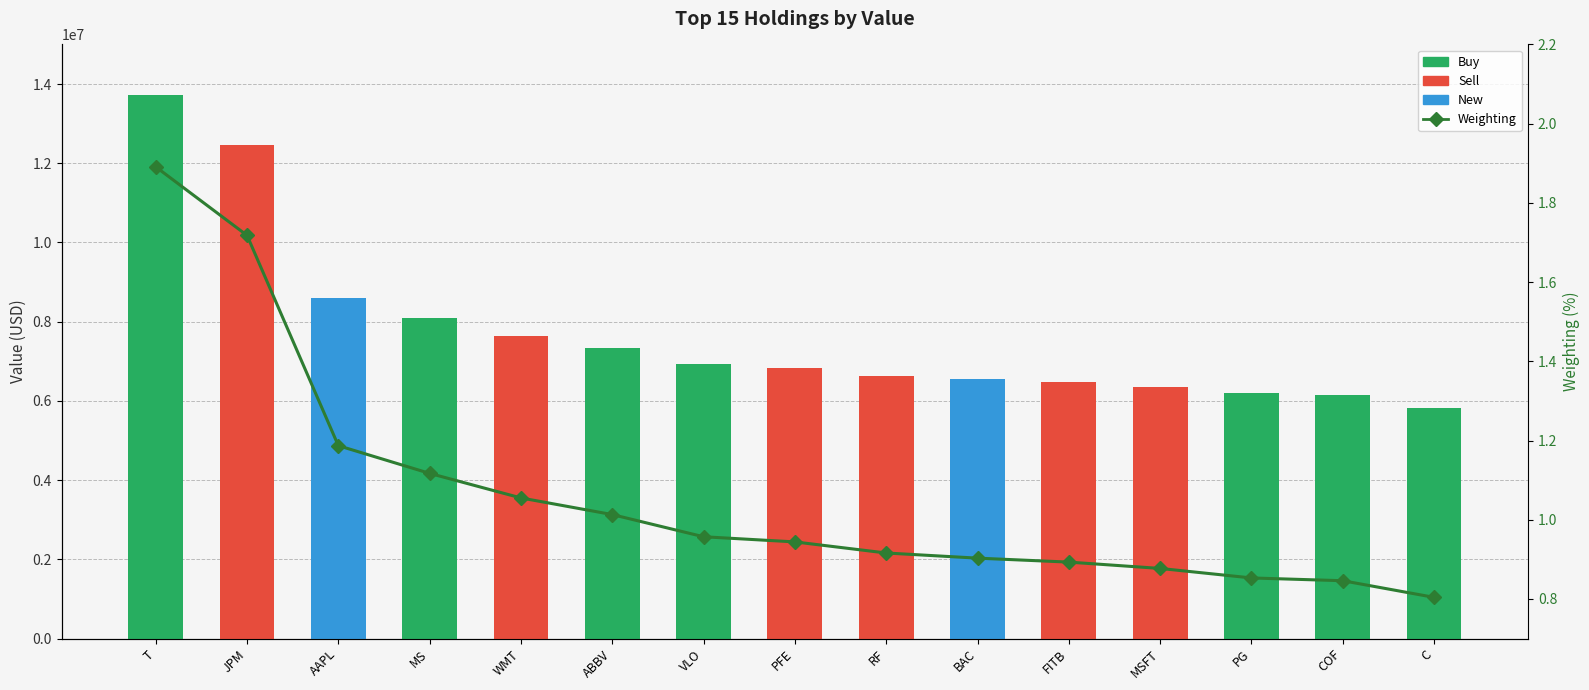

What is the difference between the maximum and minimum values in the Value (USD) series?

7888000.0